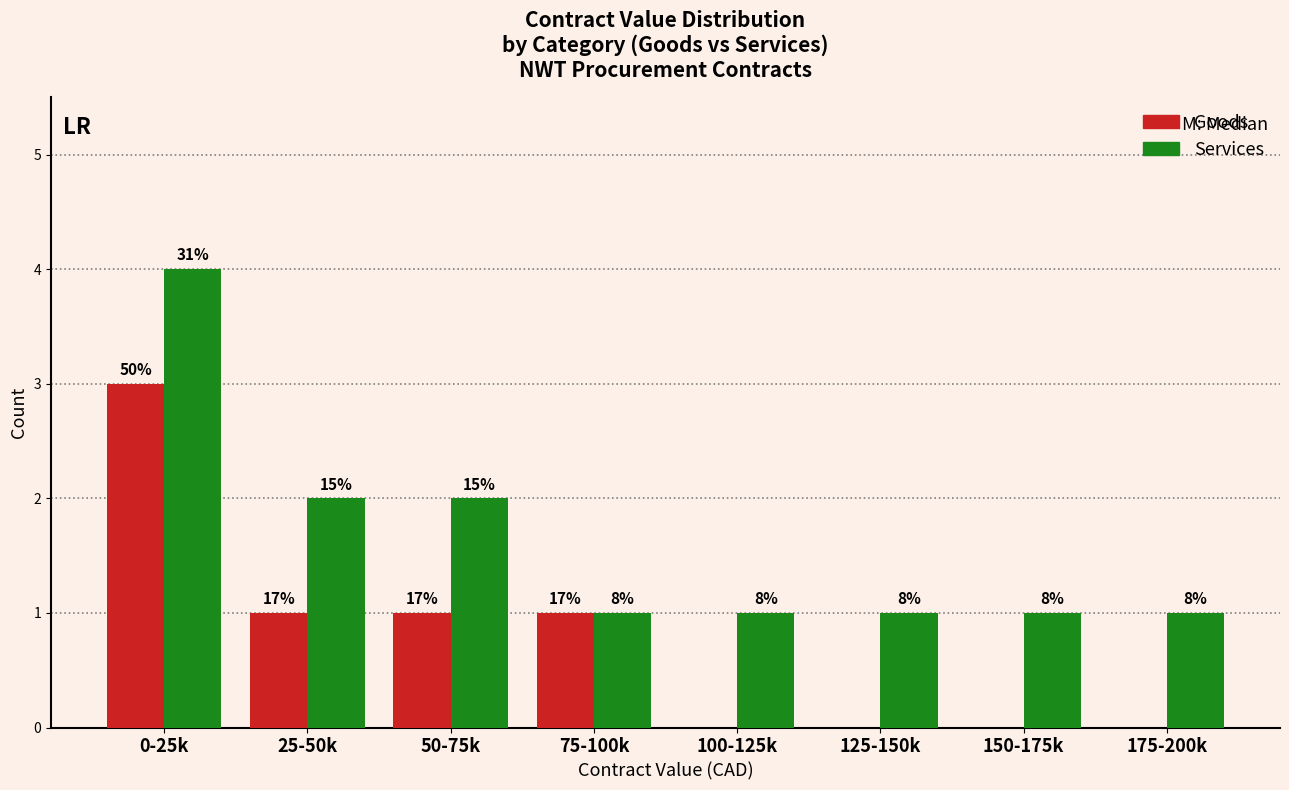

How many groups of bars are there?

8